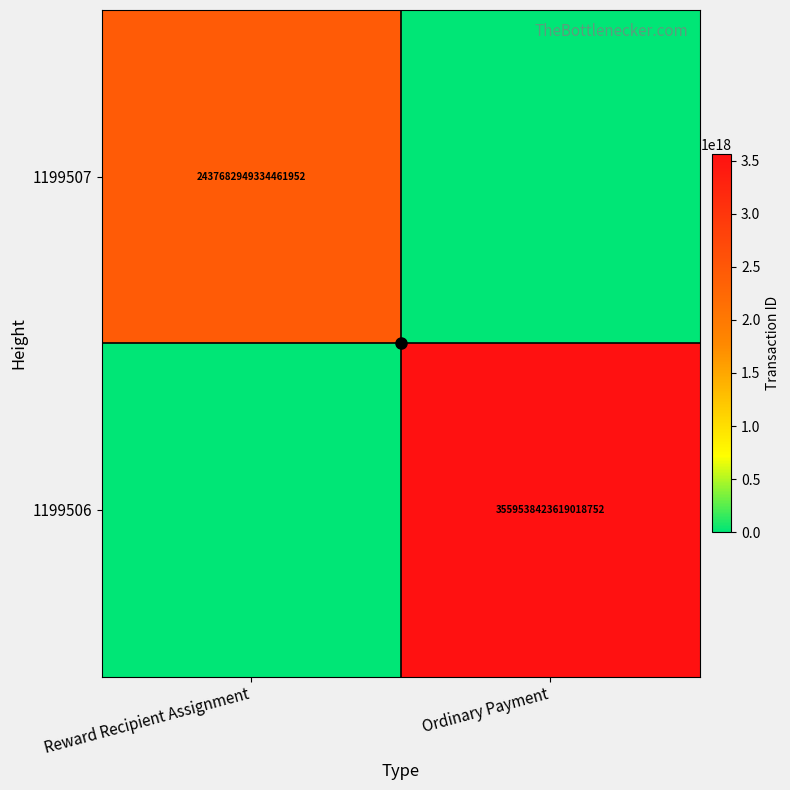

Is the value of 1199506 at Ordinary Payment greater than the value of 1199507 at Reward Recipient Assignment?

Yes